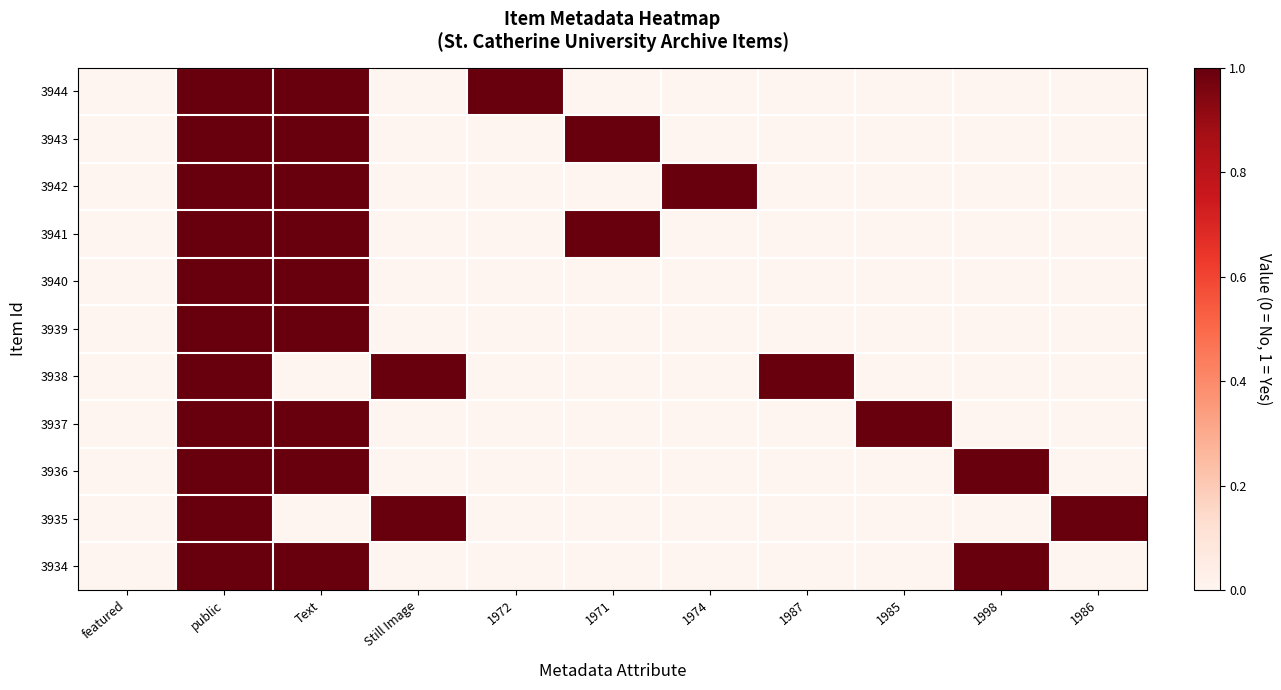

At how many categories does at least one series exceed 0?

10